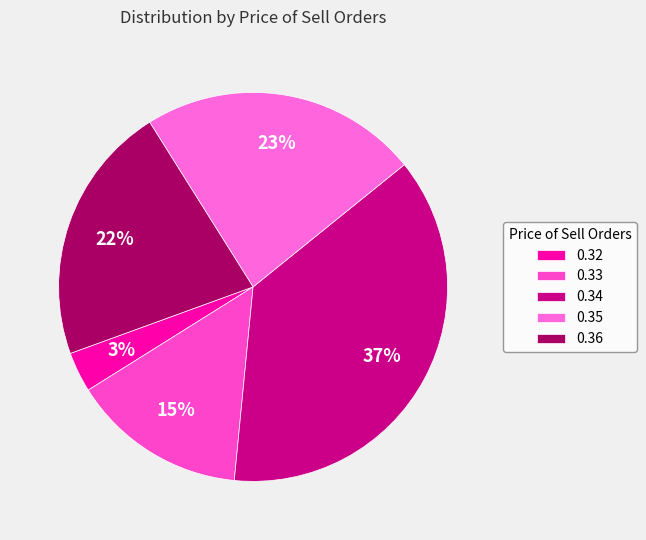

Is it true that 0.34 is 37% of the pie?

True